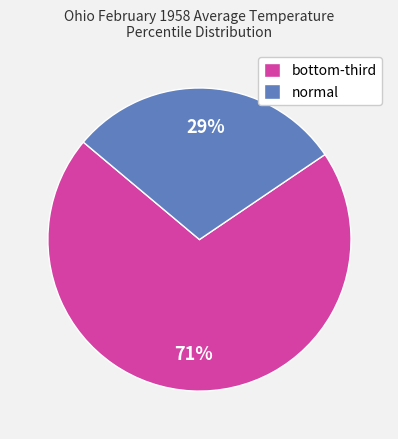

Which category accounts for the majority?

bottom-third